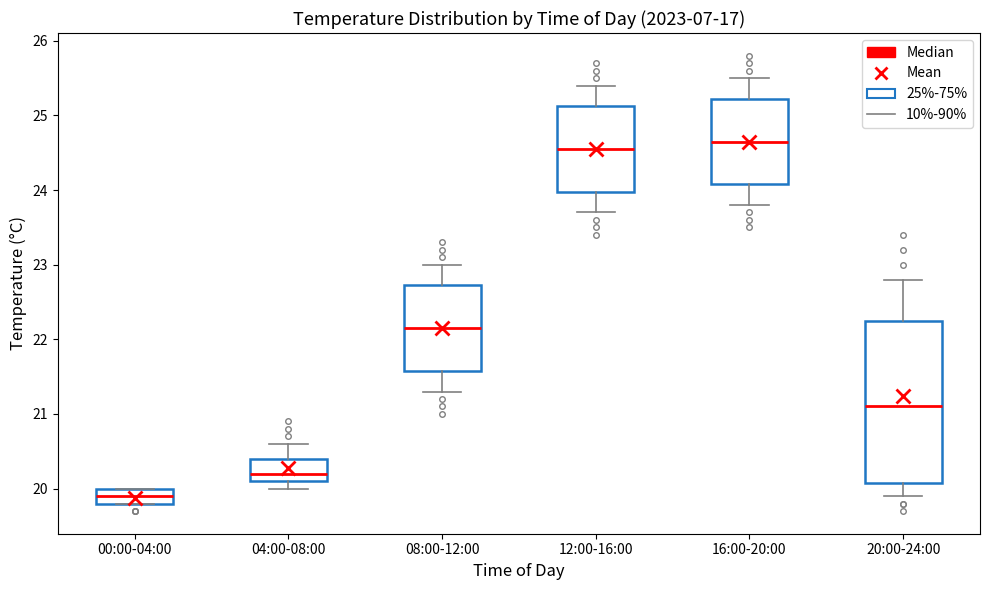

Reading left to right, read every box against the y-axis: the position of its median line, the range the box covers, and the ends of its whiskers. The values are not printed on the chart, so give them approximately, as read against the axis.

00:00-04:00: median 19.9, box 19.8 to 20.0, whiskers 19.8 to 20.0
04:00-08:00: median 20.2, box 20.1 to 20.4, whiskers 20.0 to 20.6
08:00-12:00: median 22.2, box 21.6 to 22.7, whiskers 21.3 to 23.0
12:00-16:00: median 24.6, box 24.0 to 25.1, whiskers 23.7 to 25.4
16:00-20:00: median 24.7, box 24.1 to 25.2, whiskers 23.8 to 25.5
20:00-24:00: median 21.1, box 20.1 to 22.3, whiskers 19.9 to 22.8